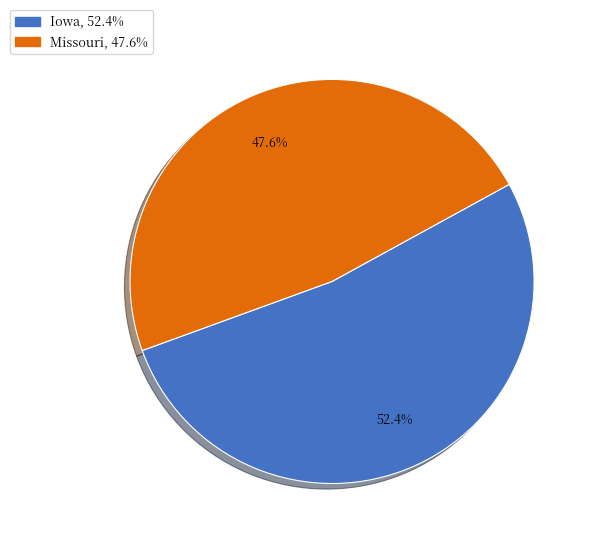

To the nearest percent, what is the combined percentage of Iowa and Missouri?

100%